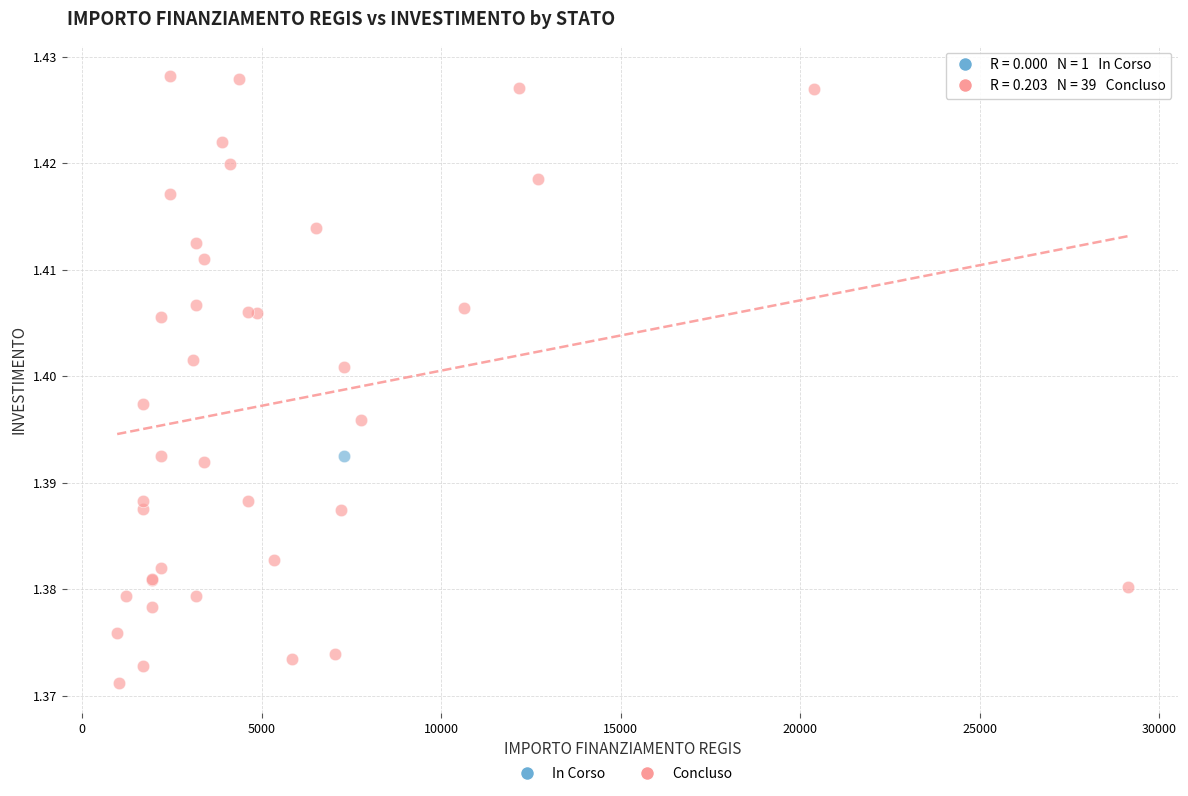

What are all the series names shown in the legend?

In Corso, Concluso